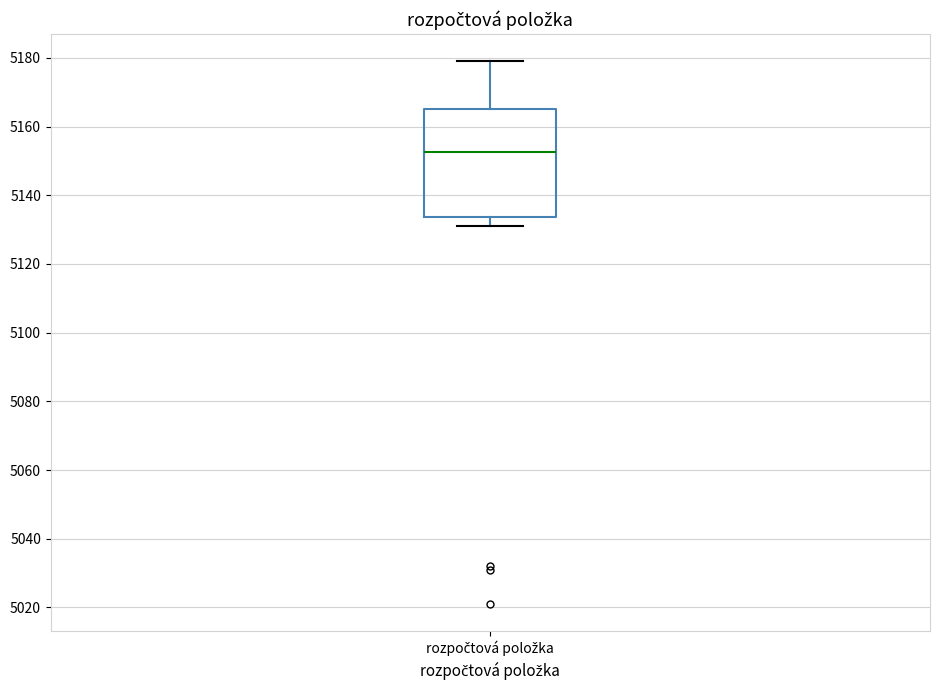

Read this box plot against the y-axis: the position of the median line, the range covered by the box, and the ends of both whiskers. The values are not printed on the chart, so give them approximately, as read against the axis.

median 5152, box 5134 to 5166, whiskers 5132 to 5180